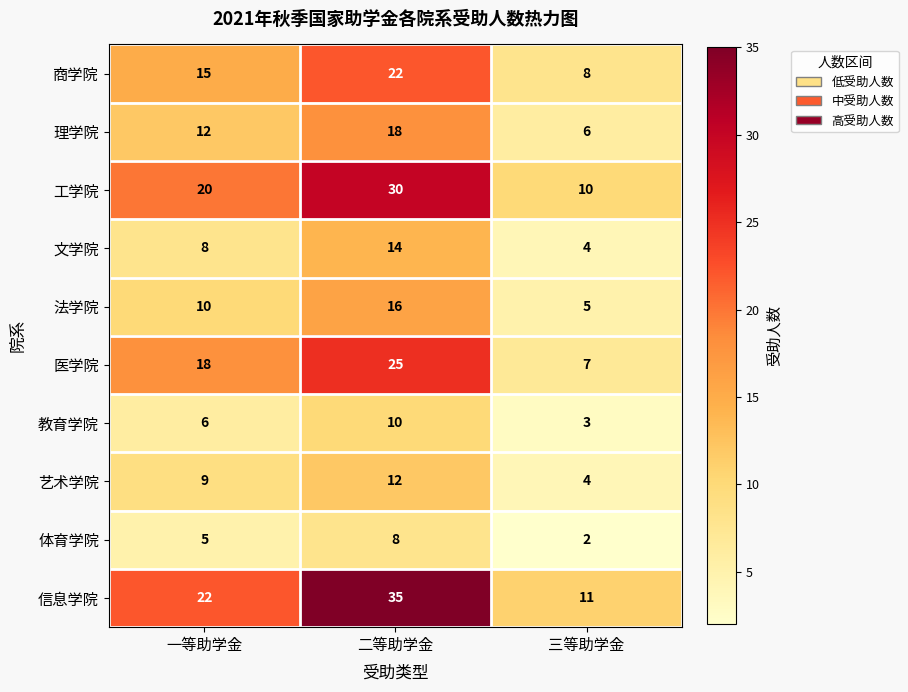

Which category has the highest value in the 体育学院 series?

二等助学金